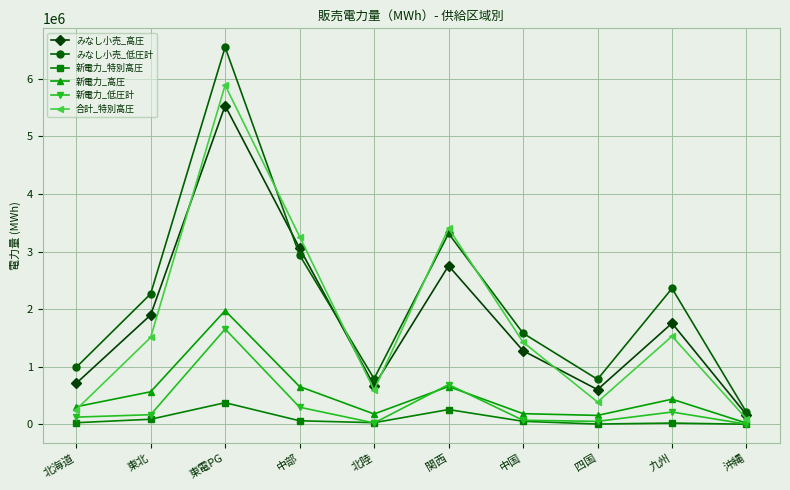

What position from the right is 九州?

2